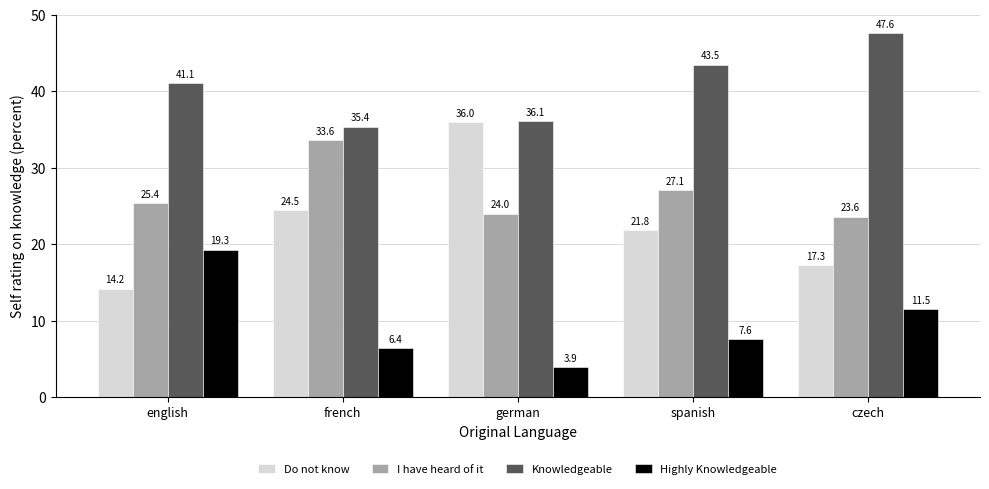

At which label does Do not know first exceed 21?

french